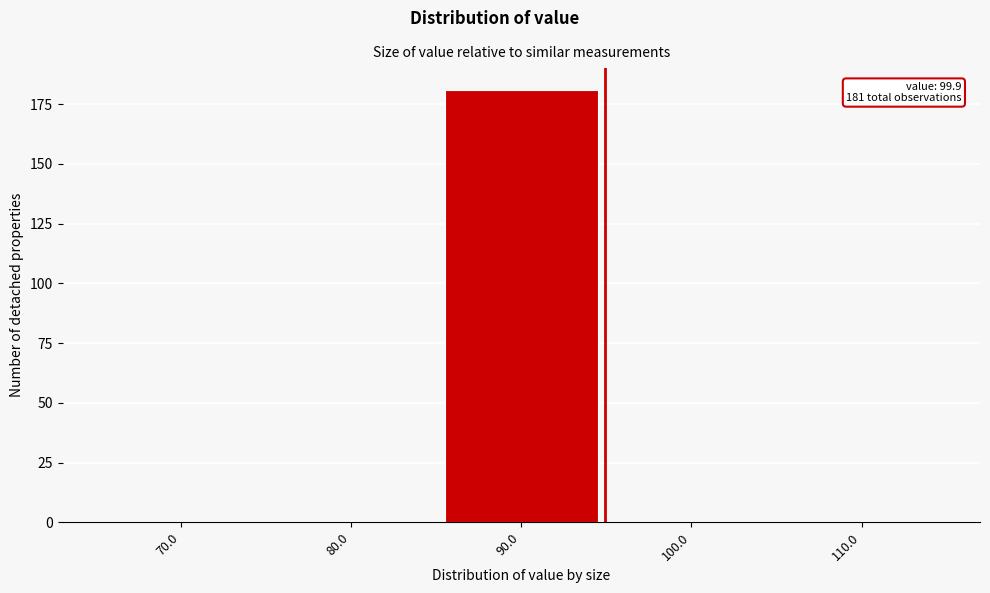

Reading left to right, extract all data points from this chart.

70.0=0	80.0=0	90.0=181	100.0=0	110.0=0